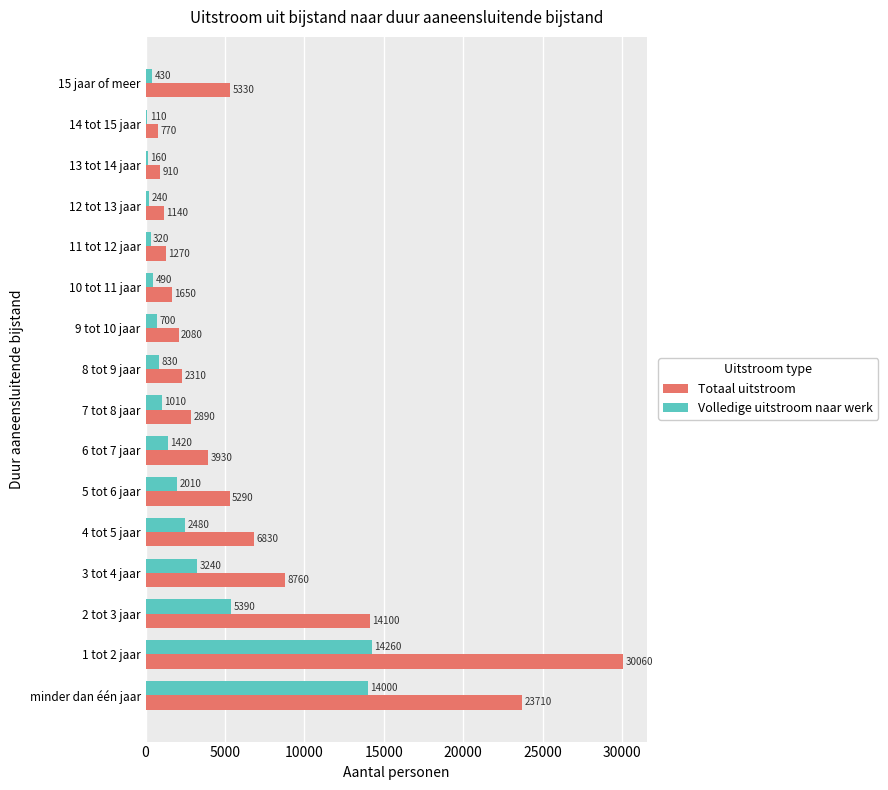

The value of Volledige uitstroom naar werk at 6 tot 7 jaar is 343. True or false?

False